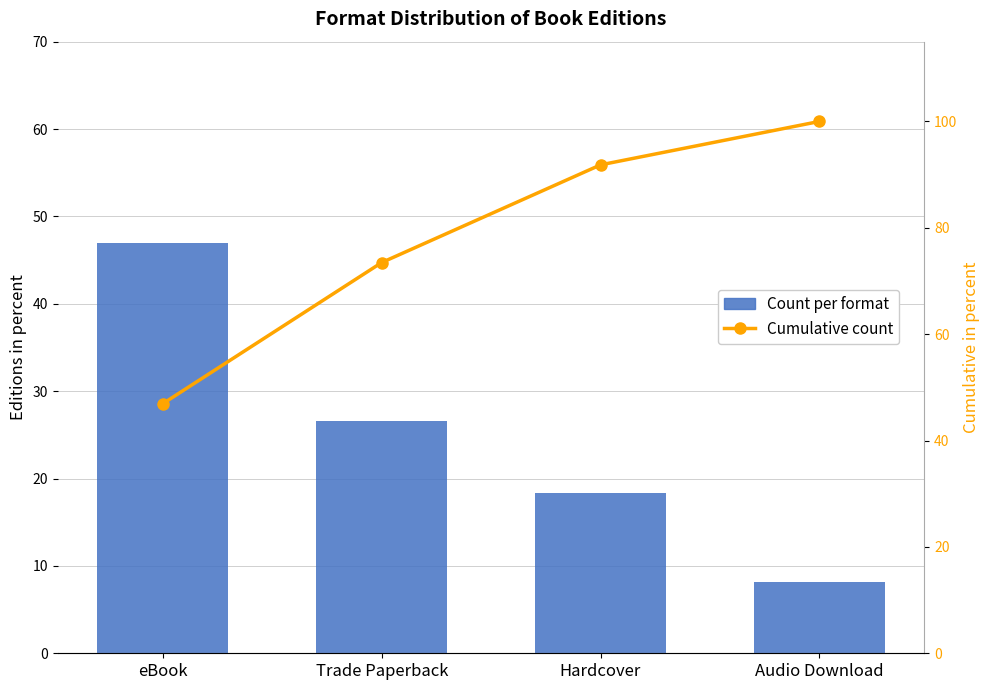

Which series has the widest spread of values?

Cumulative count